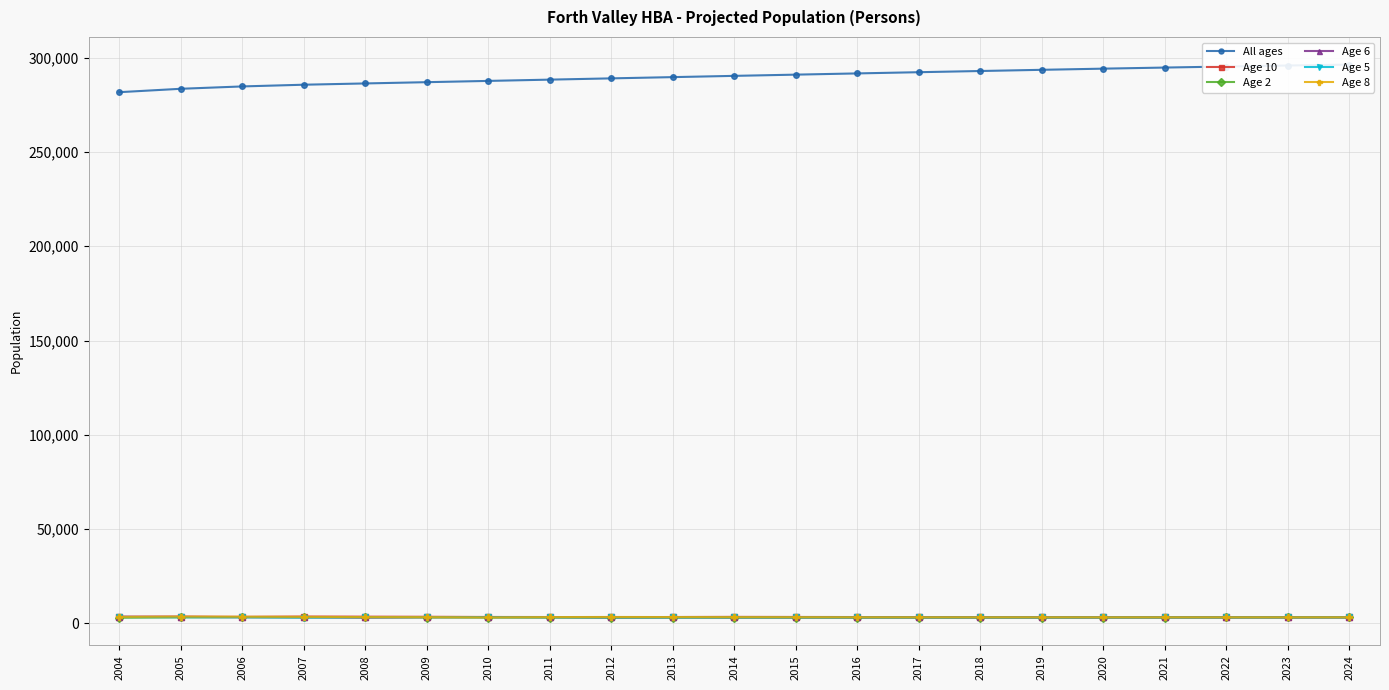

What are all the series names shown in the legend?

All ages, Age 10, Age 2, Age 6, Age 5, Age 8